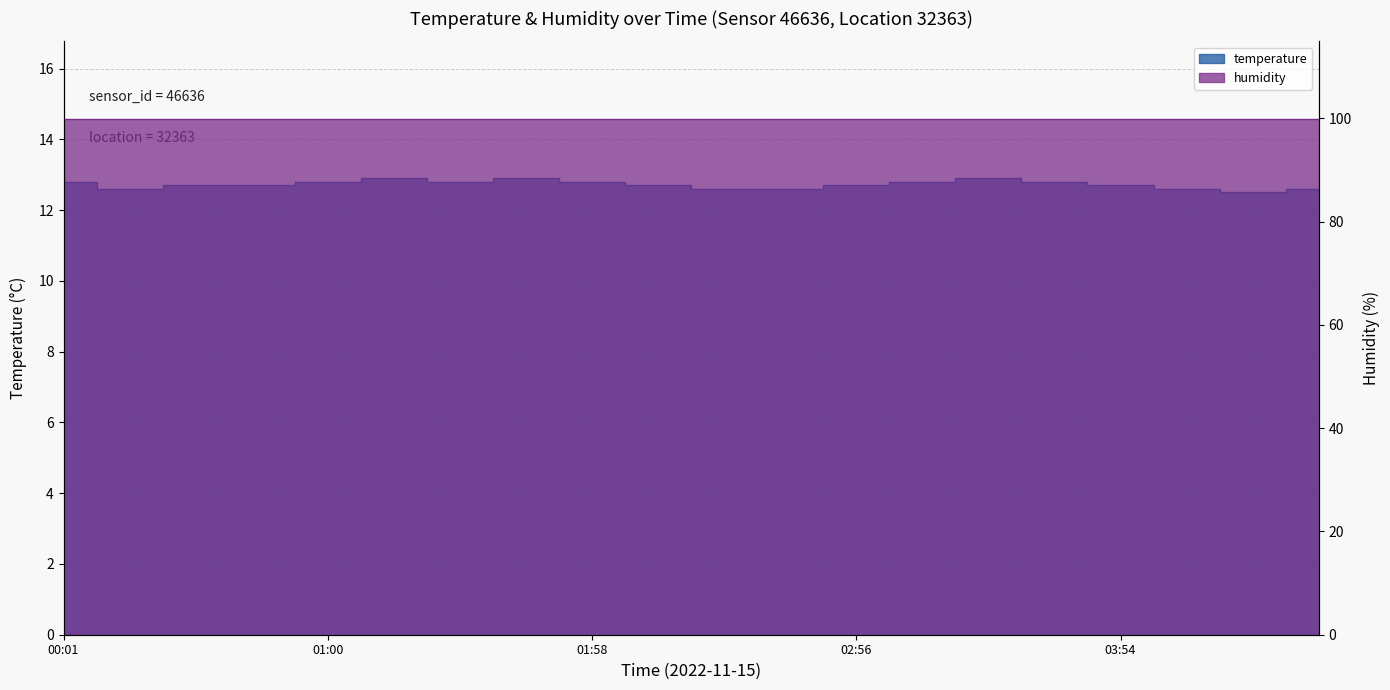

True or false: the data shows 12.5 at 04:23.

True